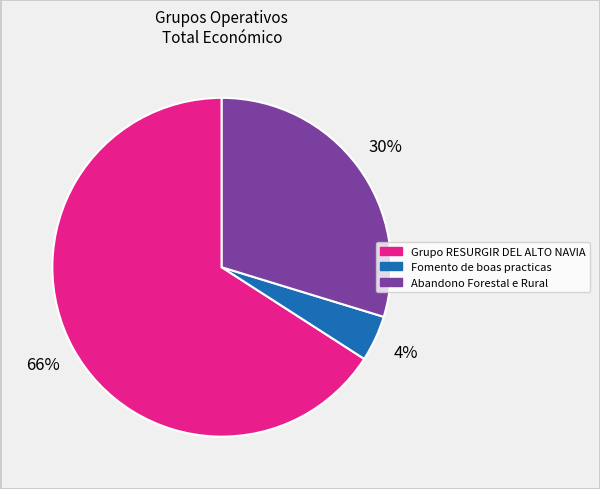

Count the number of slices in the pie.

3